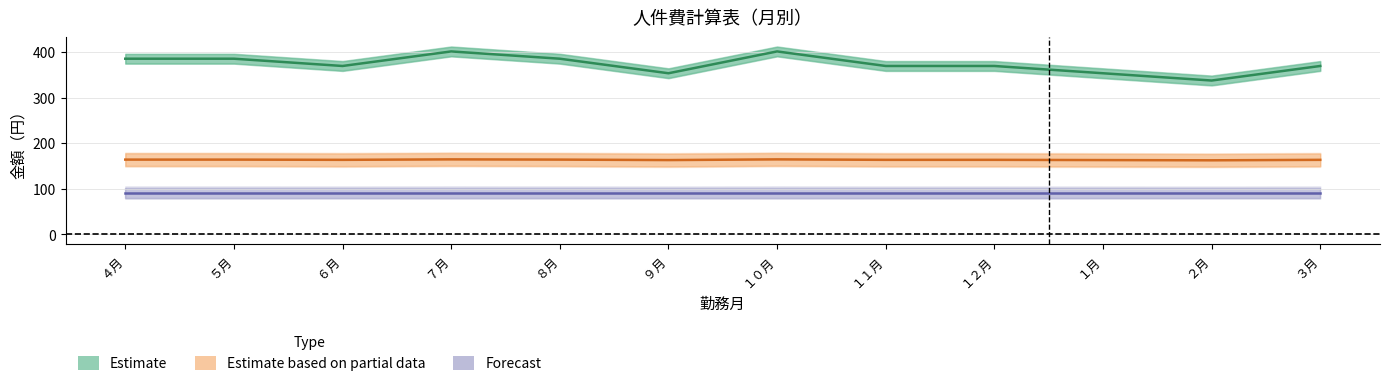

Which has a higher value, ５月 or １１月?

５月